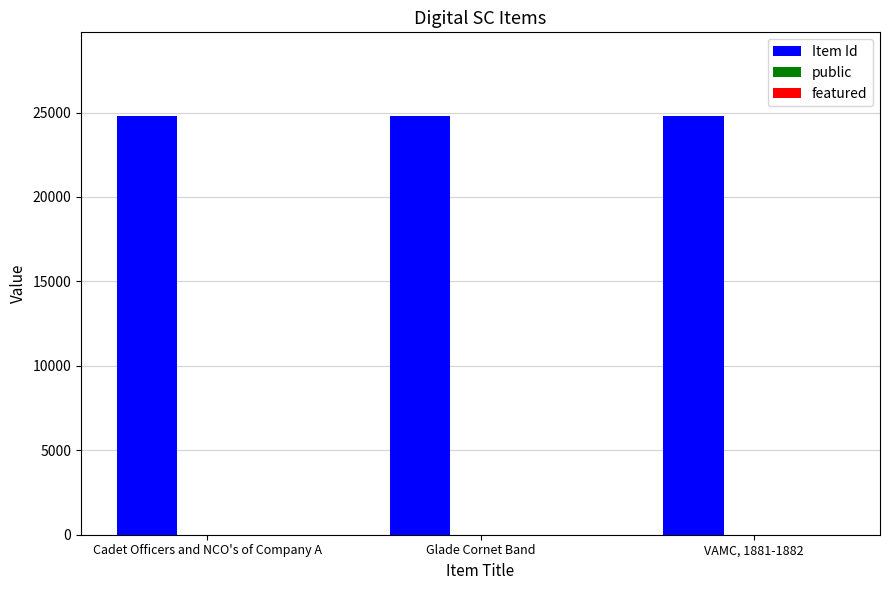

What is the total value across all series at VAMC, 1881-1882?

24792